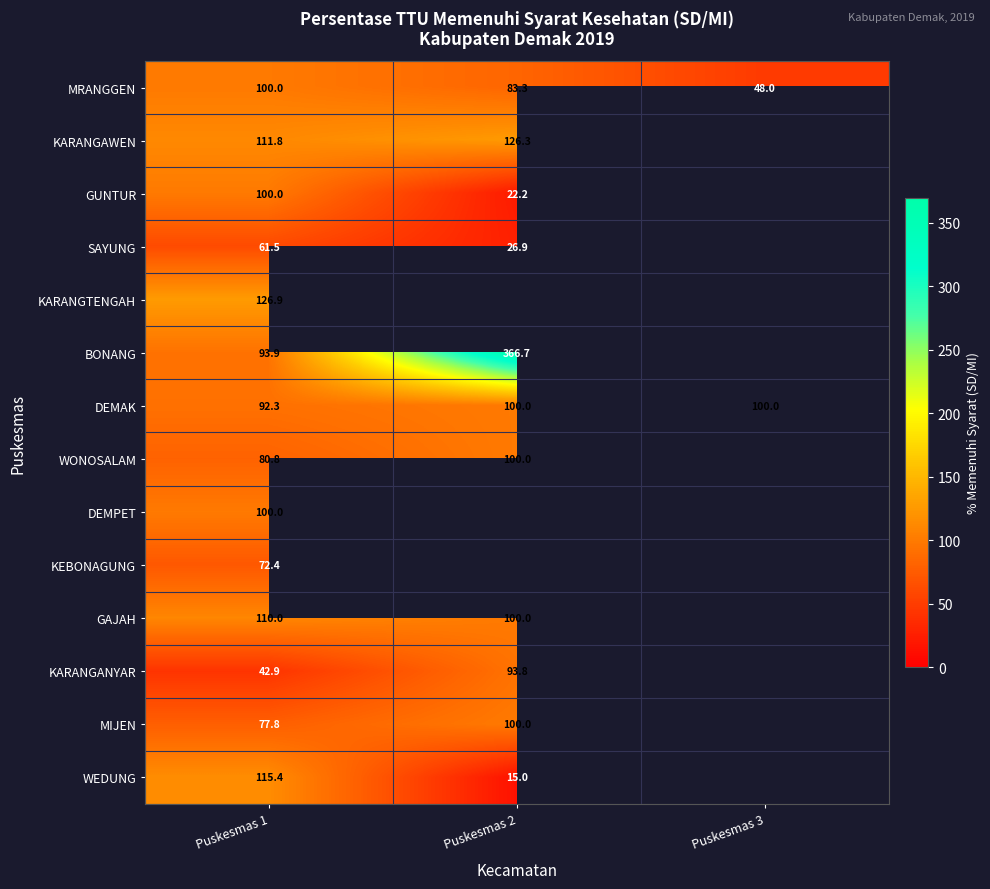

What is the sum of the GAJAH values at Puskesmas 1 and Puskesmas 2?

210.0